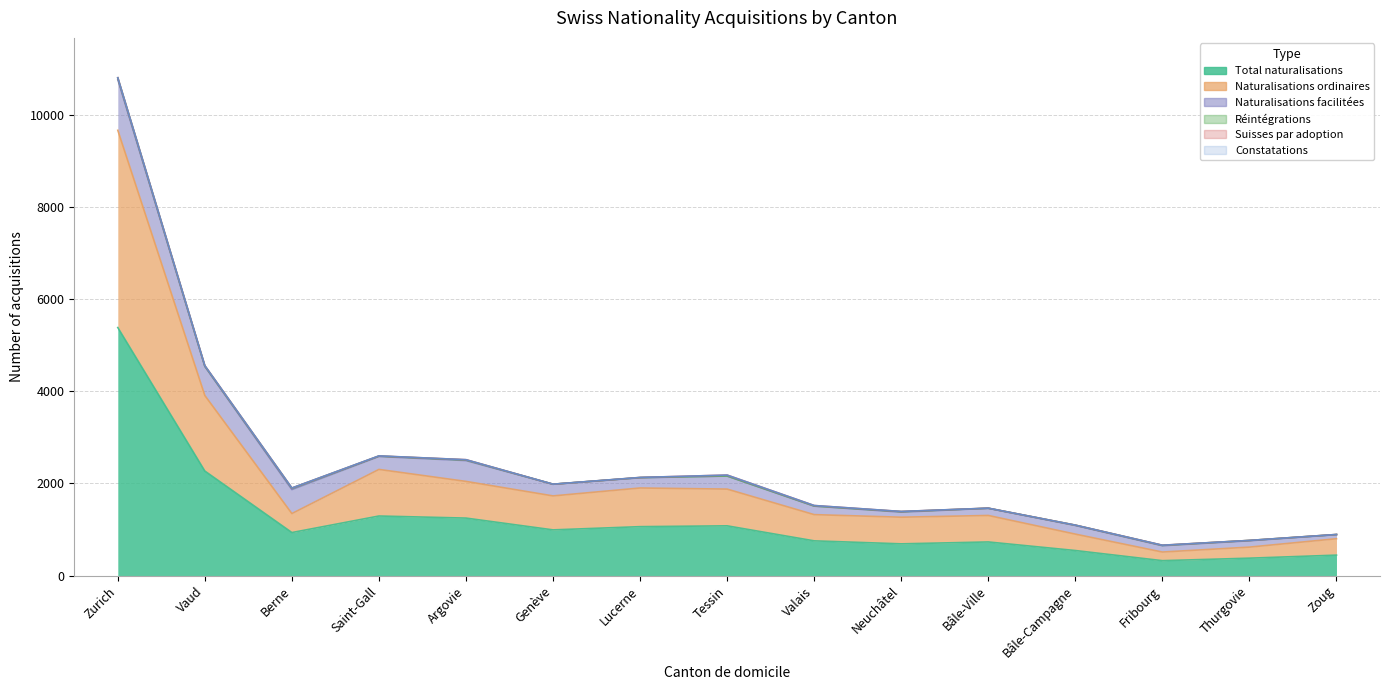

Rank the series by their maximum value, from highest to lowest.

Total naturalisations, Naturalisations ordinaires, Naturalisations facilitées, Réintégrations, Suisses par adoption, Constatations